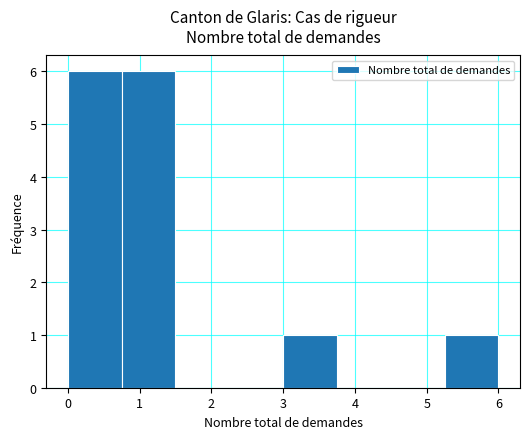

Reading left to right, transcribe this chart: for each bar, give the range it covers on the x-axis and its height. Neither the bar edges nor the heights are printed on the chart, so give them approximately, as read against the axes.

0.00 to 0.75: 6
0.75 to 1.50: 6
1.50 to 2.25: 0
2.25 to 3.00: 0
3.00 to 3.75: 1
3.75 to 4.50: 0
4.50 to 5.25: 0
5.25 to 6.00: 1